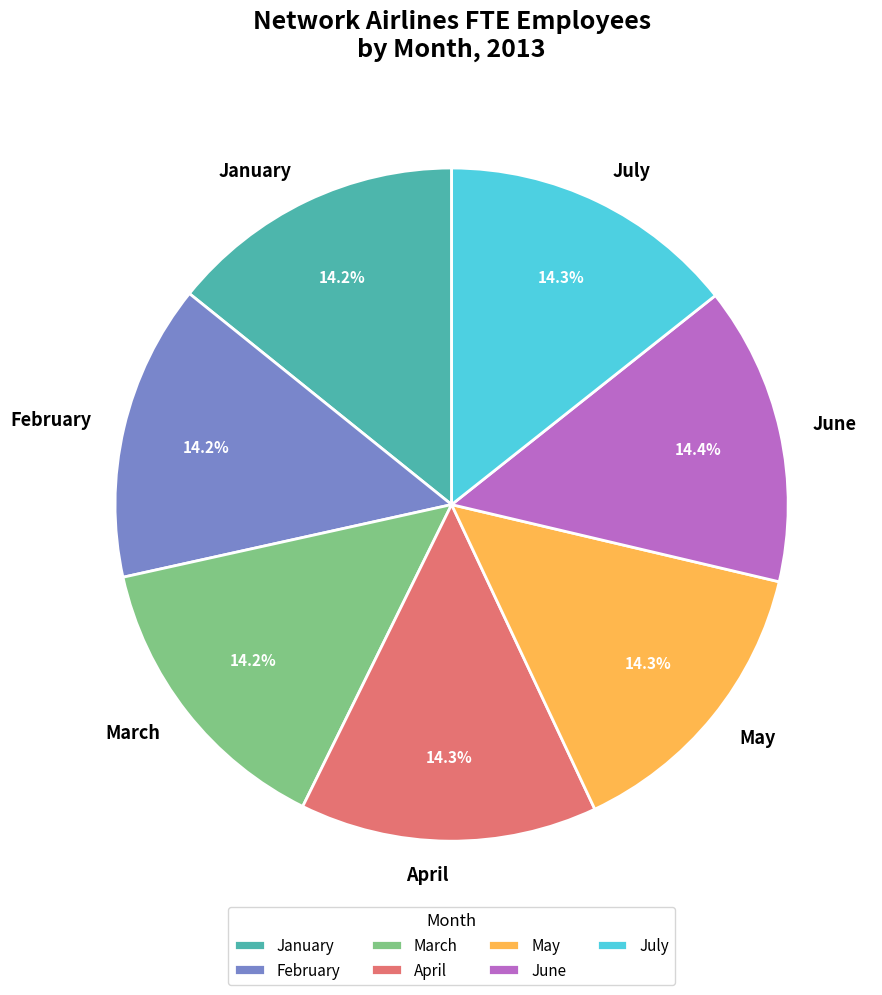

How many segments does this pie chart have?

7